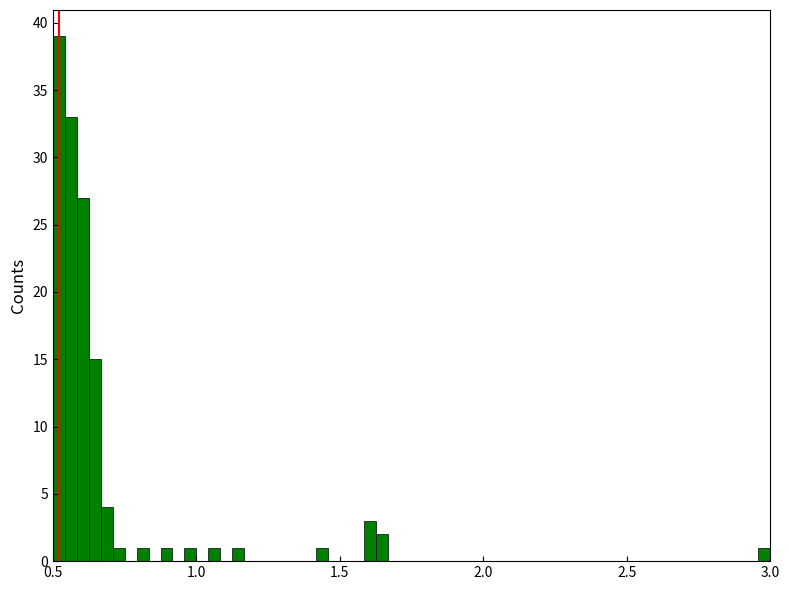

Read against the x-axis, roughly where is the centre of the tallest bar?

0.50